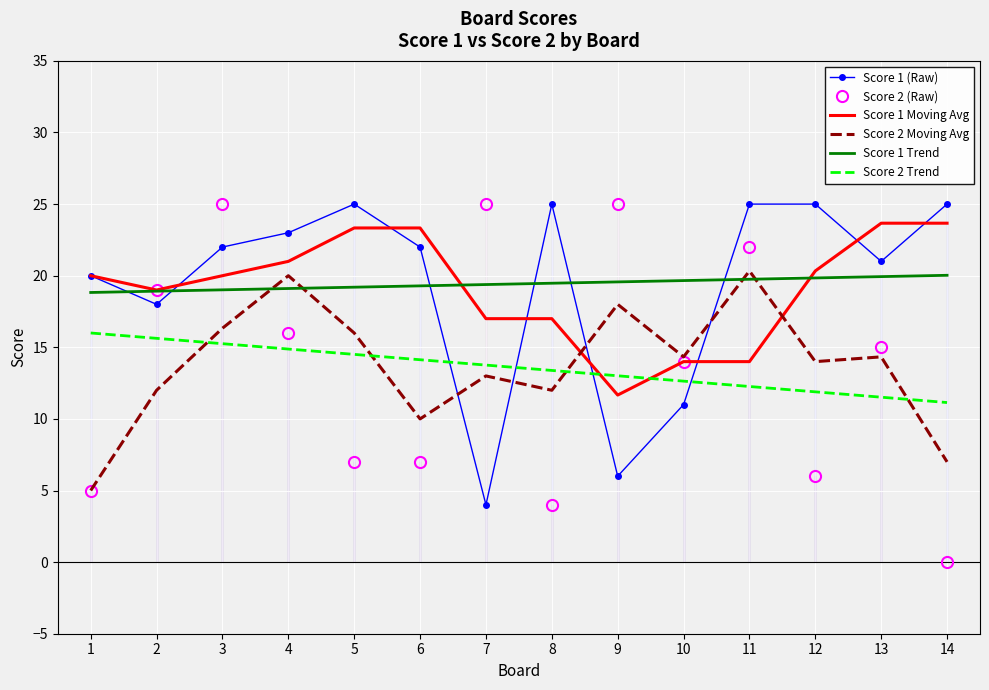

What is the total value across all series at 12?

97.1